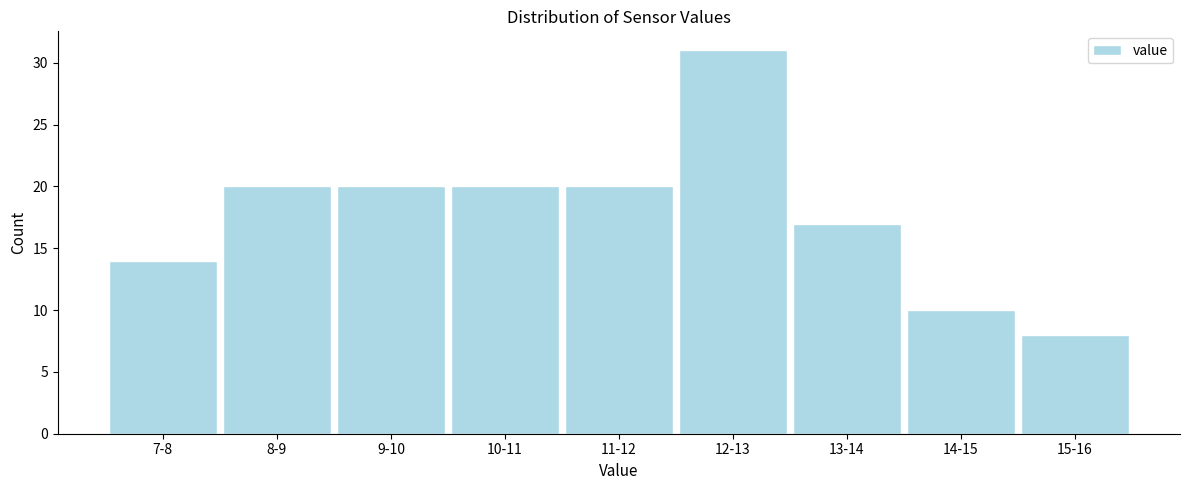

Reading right to left, list all the values displayed in this chart.

15-16=8	14-15=10	13-14=17	12-13=31	11-12=20	10-11=20	9-10=20	8-9=20	7-8=14